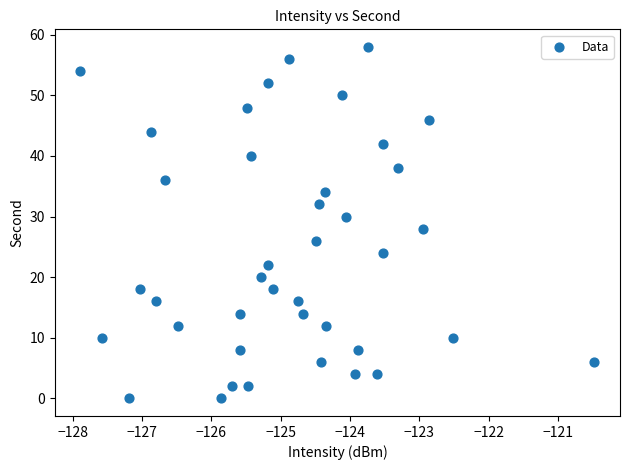

What is the range of Y values (max minus min)?

58